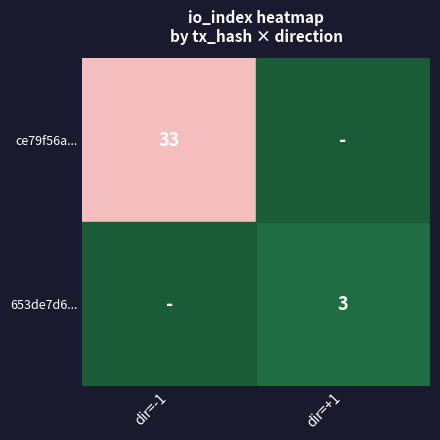

The 653de7d6... series shows 4 at dir=+1. True or false?

False